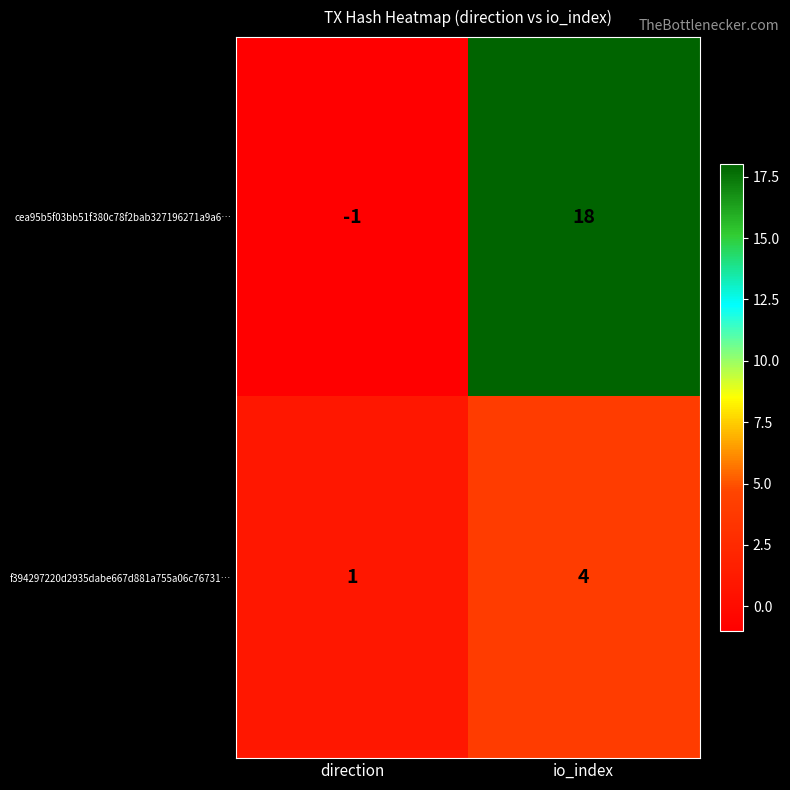

Which label corresponds to the smallest value in the chart?

direction